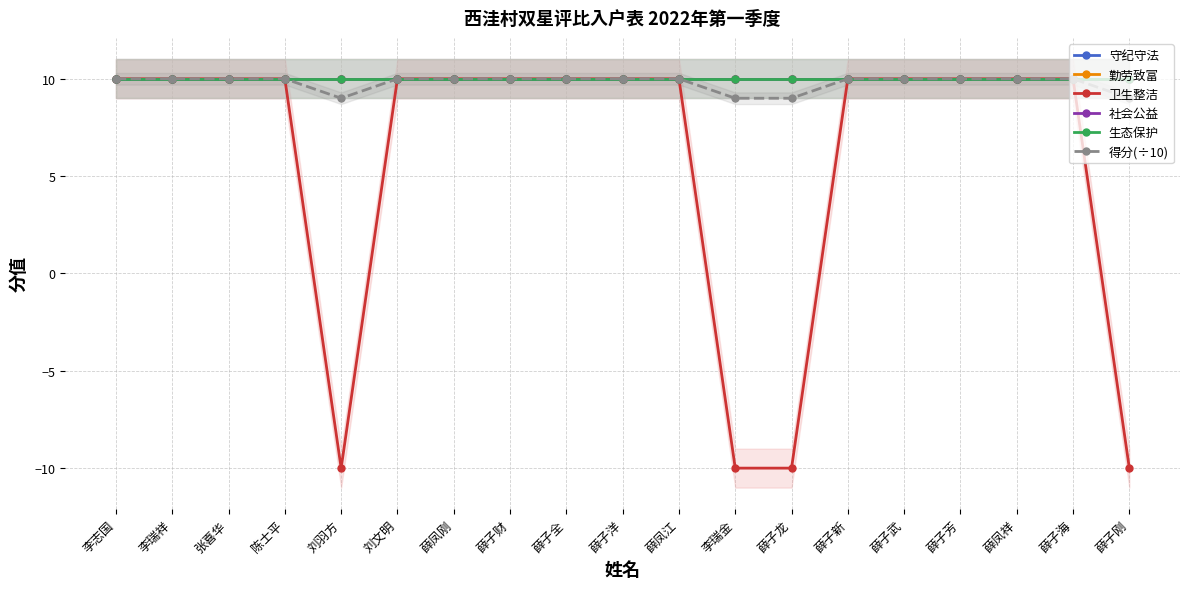

Is it true that 得分(÷10) equals 4 at 薛子新?

False